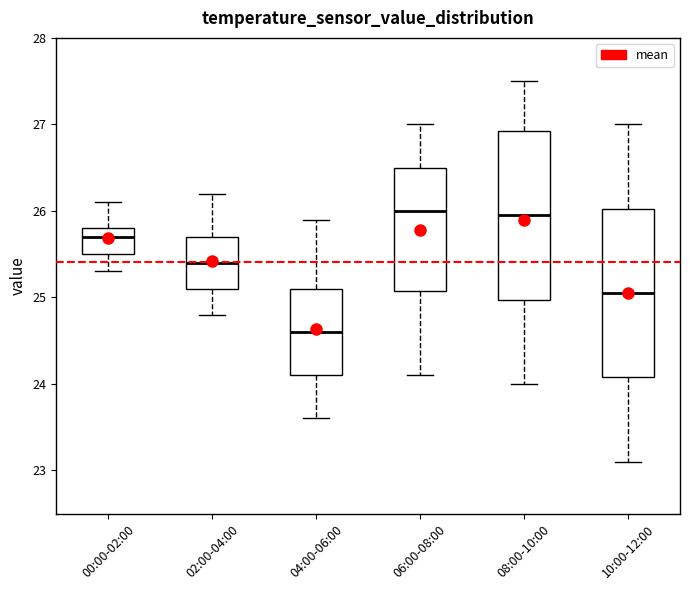

Where does the lower whisker of the box for 04:00-06:00 end on the y-axis? The values are not printed on the chart, so give them approximately, as read against the axis.

23.6